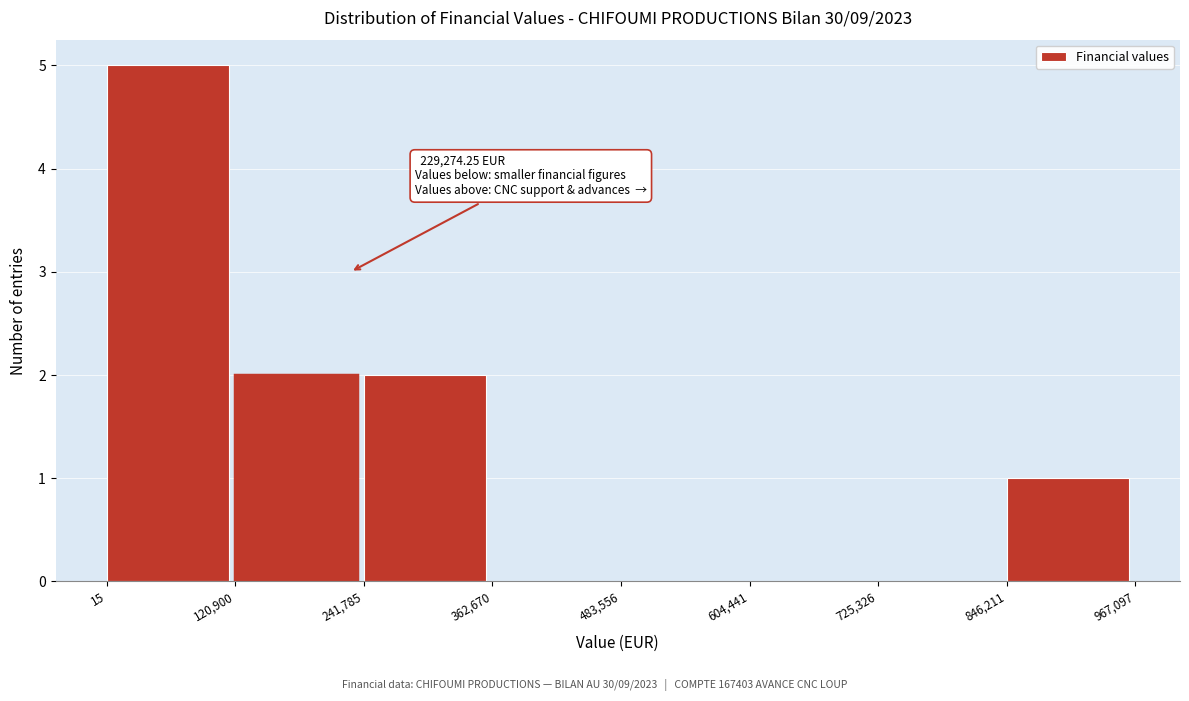

Over which range of the x-axis is the bar tallest?

15 to 120,900